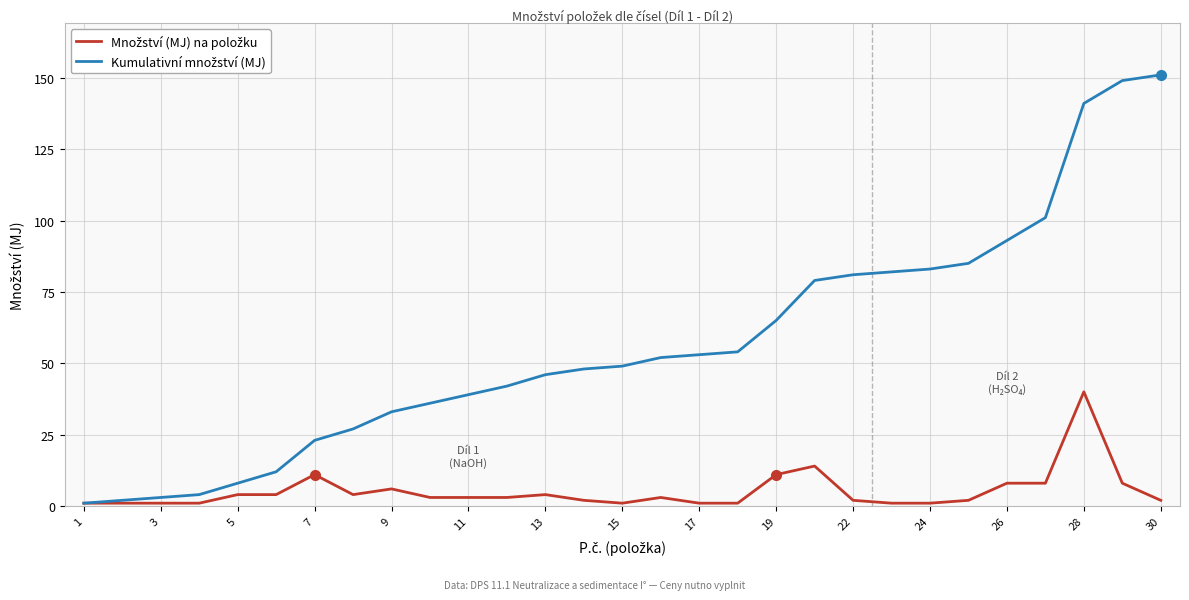

How many lines are shown in the chart?

2